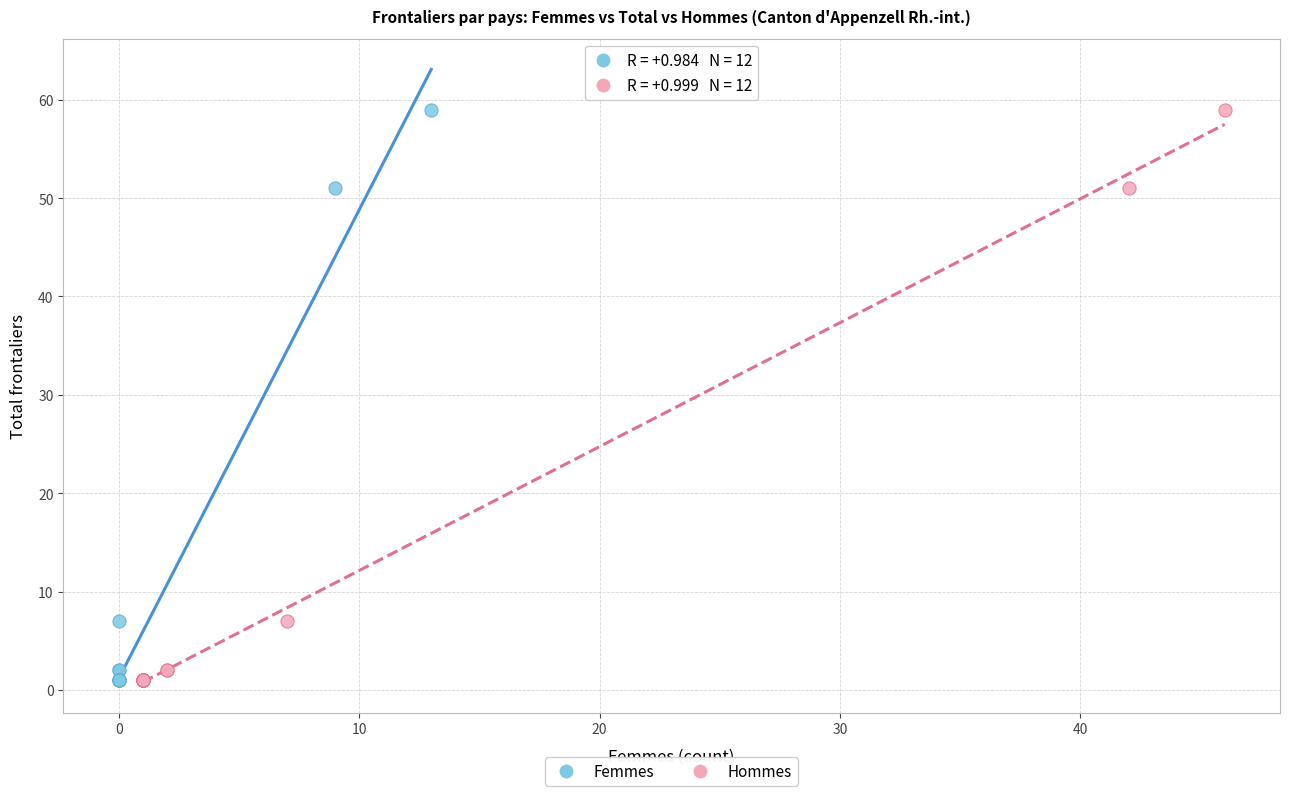

What are all the series names shown in the legend?

Femmes, Hommes